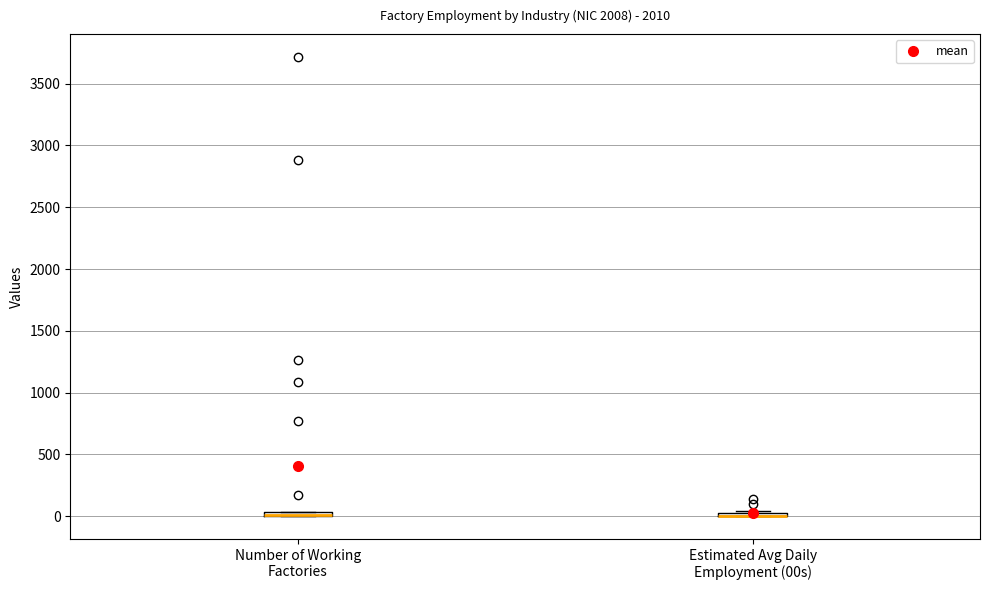

Where is the lower edge of the box for Number of Working Factories on the y-axis? The values are not printed on the chart, so give them approximately, as read against the axis.

0